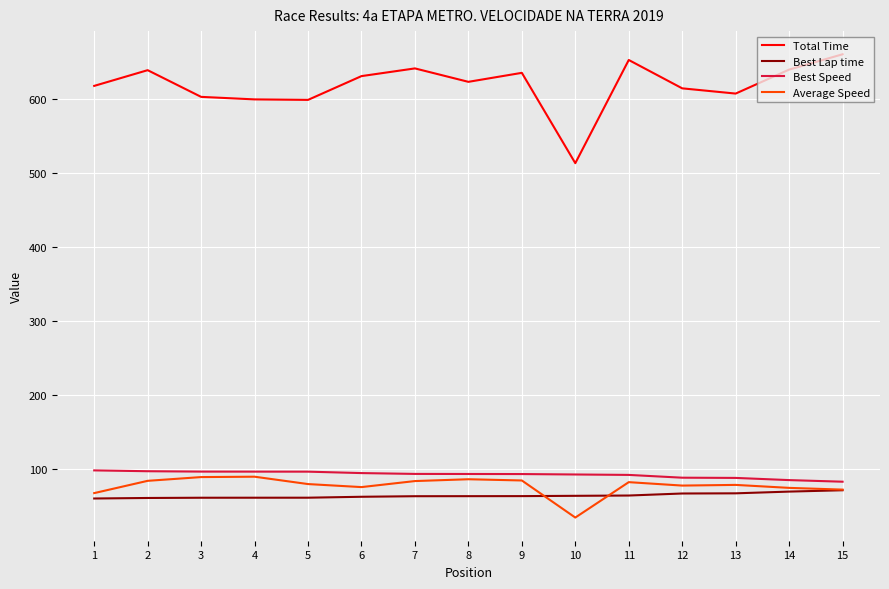

What is the total value across all series at 14?

870.7